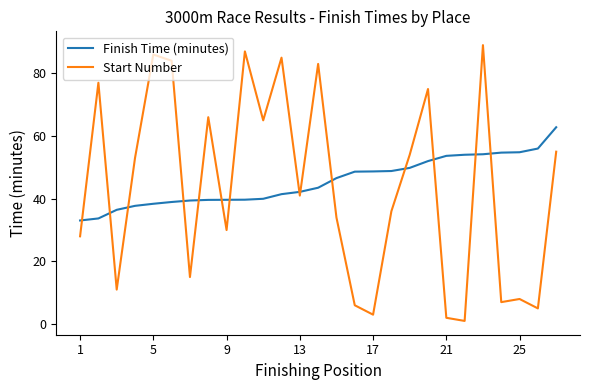

What is the difference between the second highest and second lowest values in the Start Number series?

85.0